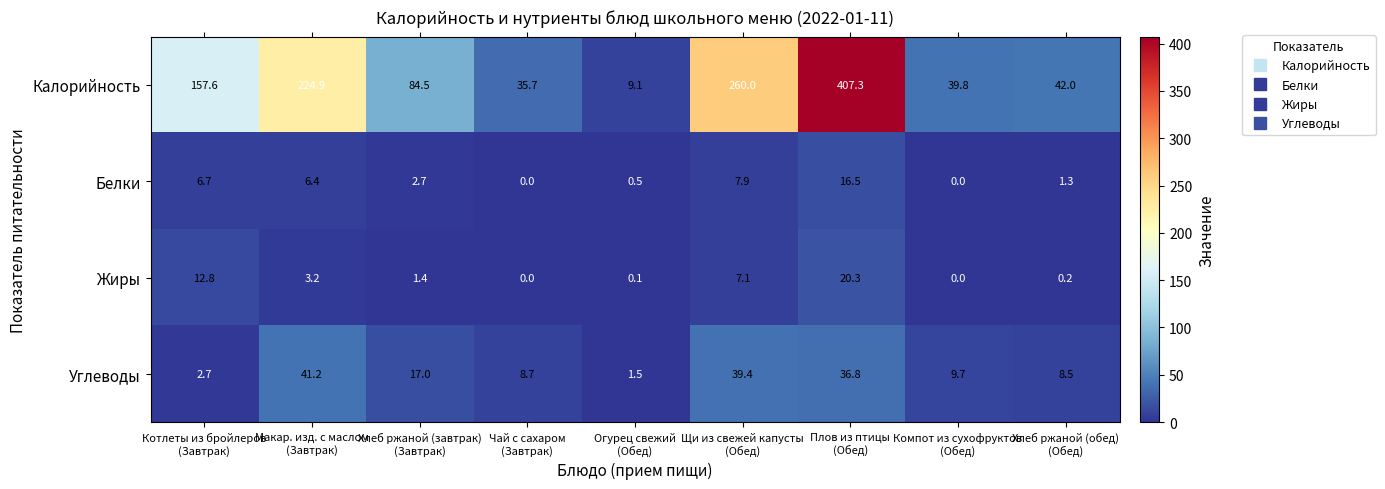

What is the greatest value displayed?

407.3